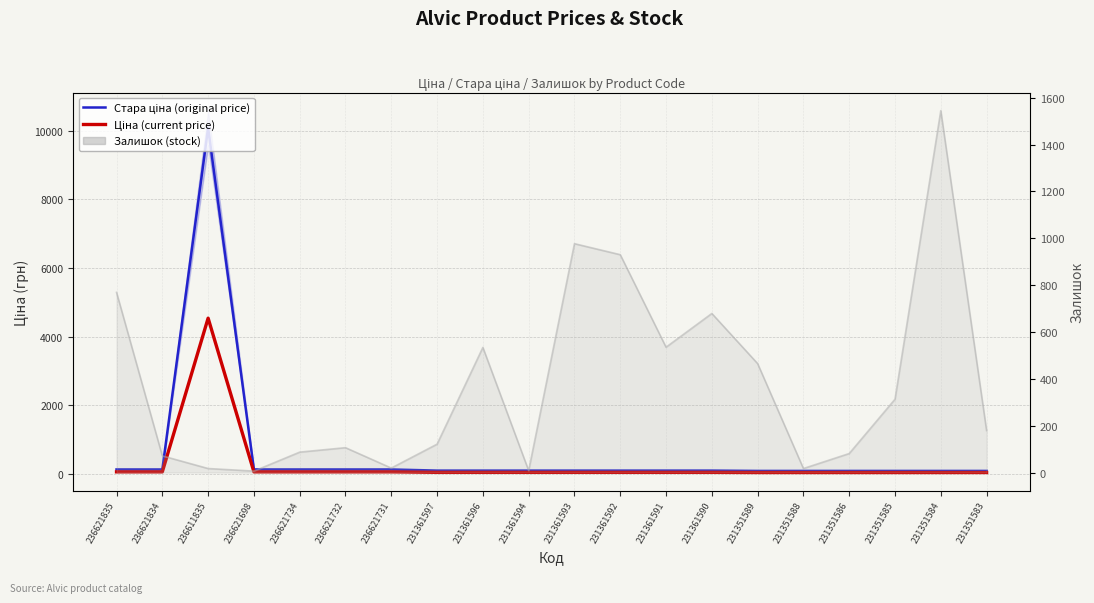

At which category does Ціна (current price) reach its first local peak?

236611835